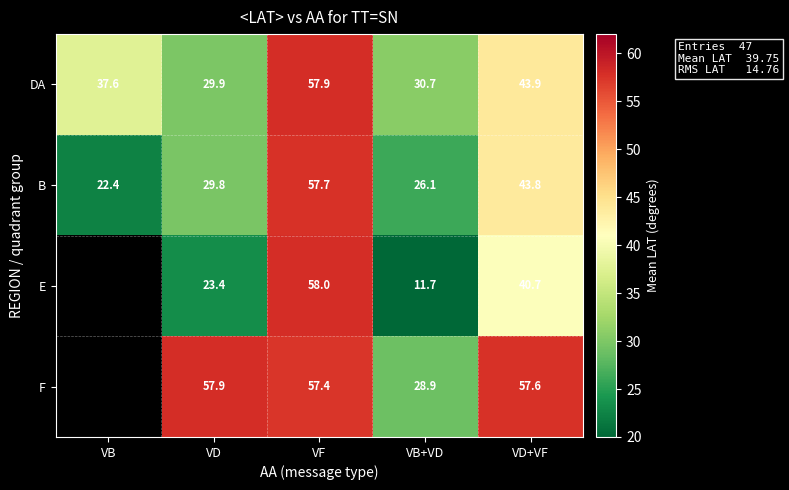

What is the smallest value displayed?

11.7